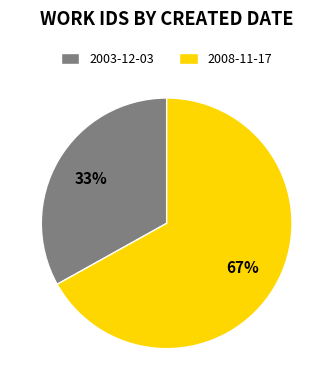

Is it true that 2003-12-03 is 42% of the pie?

False